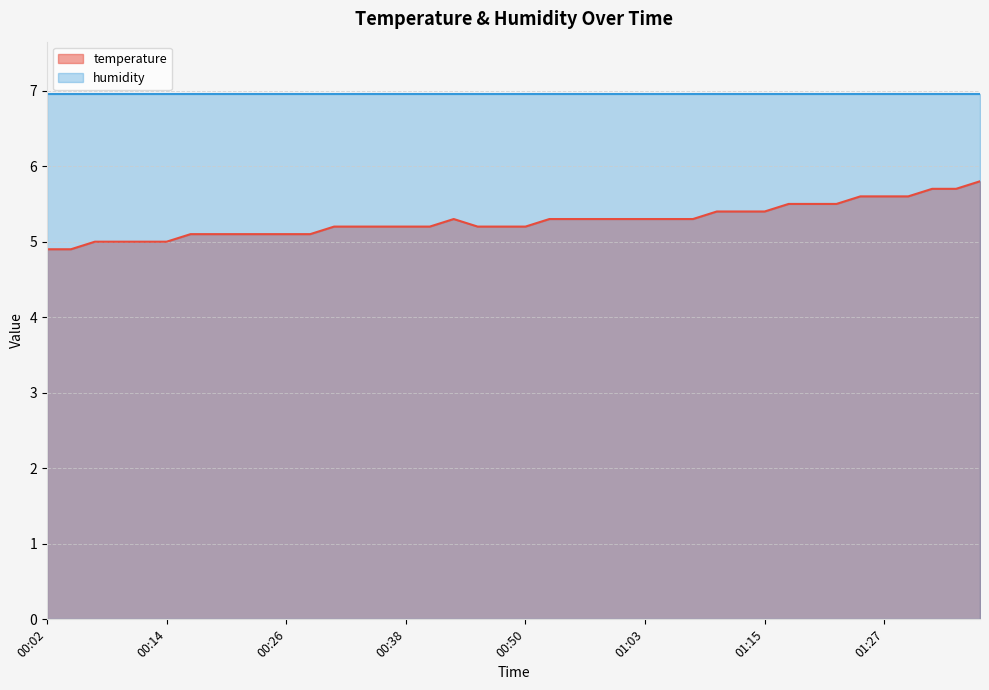

What is the greatest value displayed?

7.0